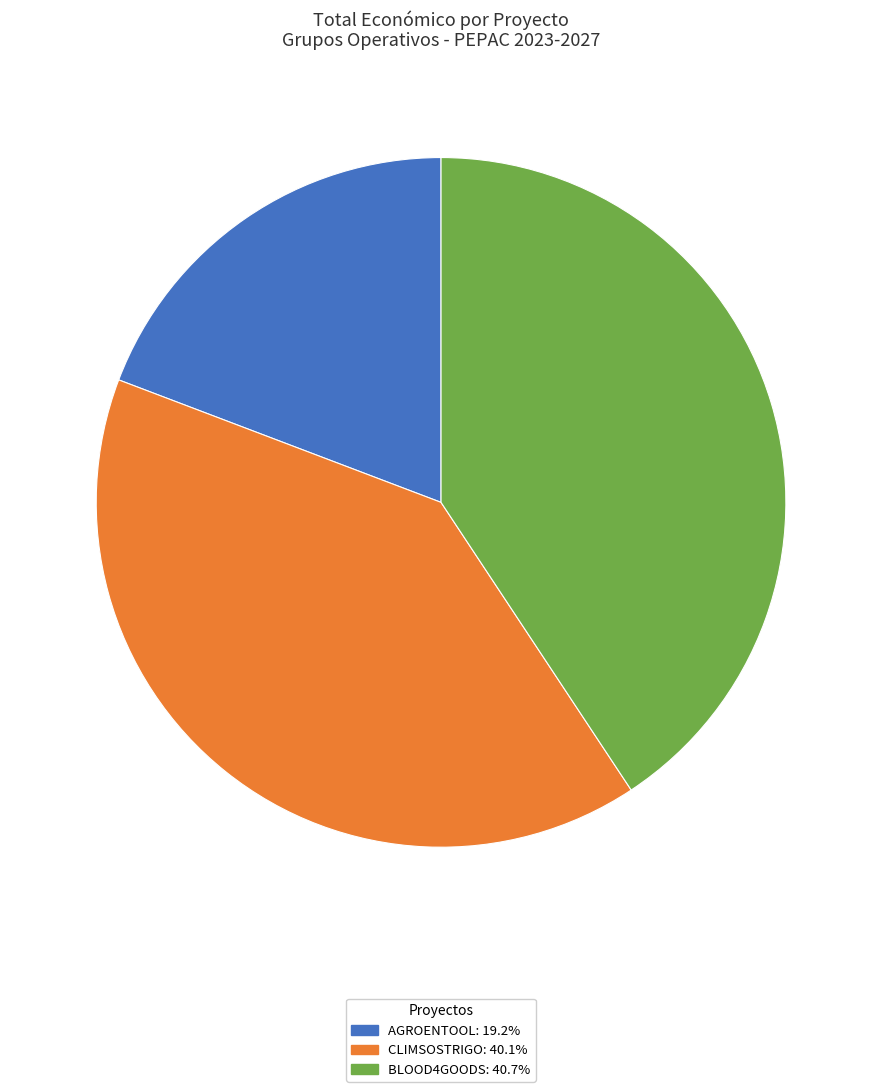

Do AGROENTOOL and BLOOD4GOODS together represent more than half of the pie?

Yes